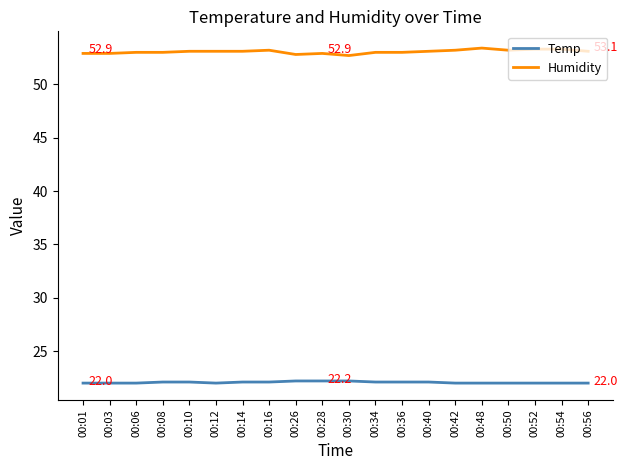

What is the minimum value for Humidity?

52.7